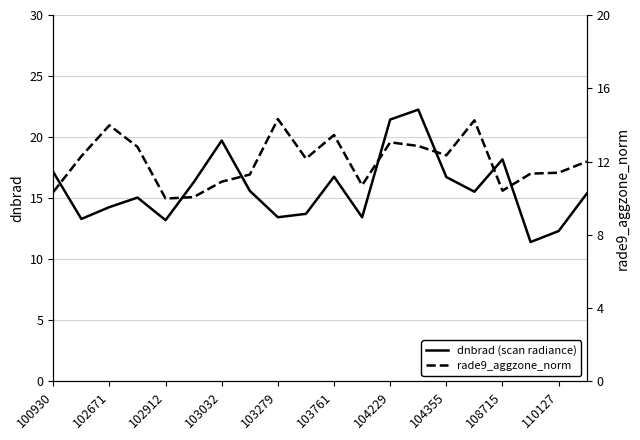

What is the lowest value of the dnbrad (scan radiance) series?

11.4